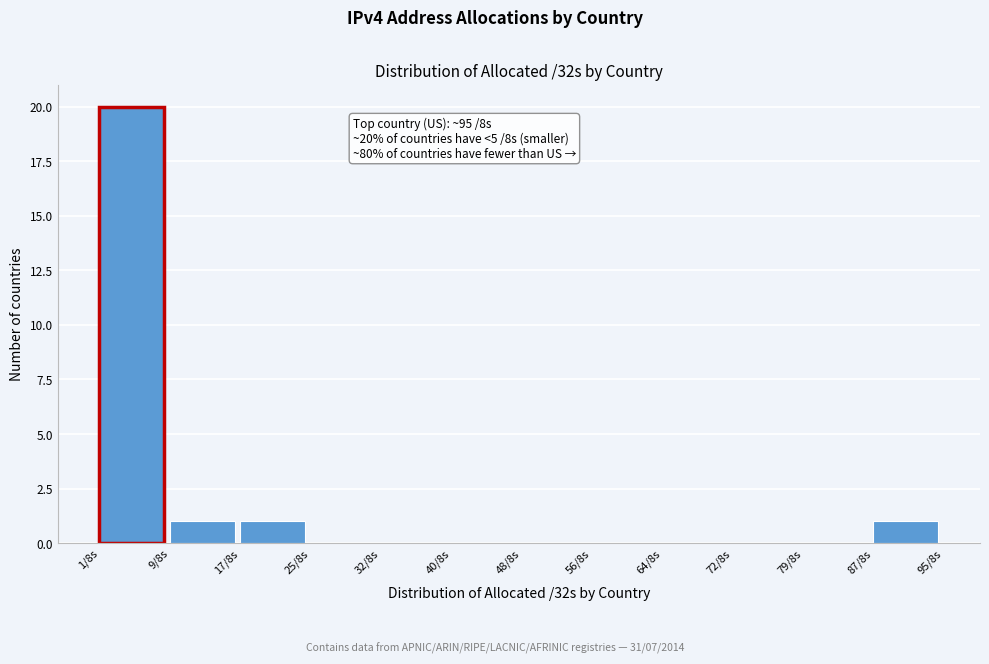

Reading left to right, list all the values displayed in this chart.

1/8s=20	9/8s=1	17/8s=1	25/8s=0	32/8s=0	40/8s=0	48/8s=0	56/8s=0	64/8s=0	72/8s=0	79/8s=0	87/8s=1